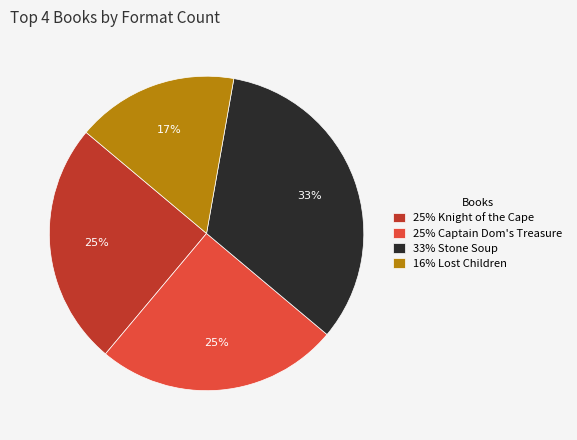

To the nearest percent, what portion does 33% Stone Soup represent?

33%